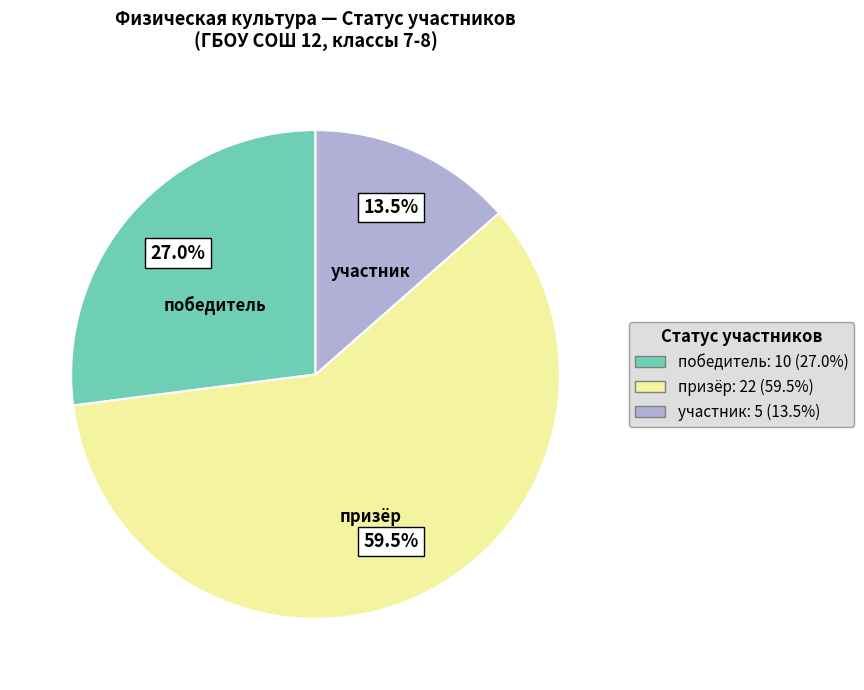

Which has a higher value, призёр or победитель?

призёр